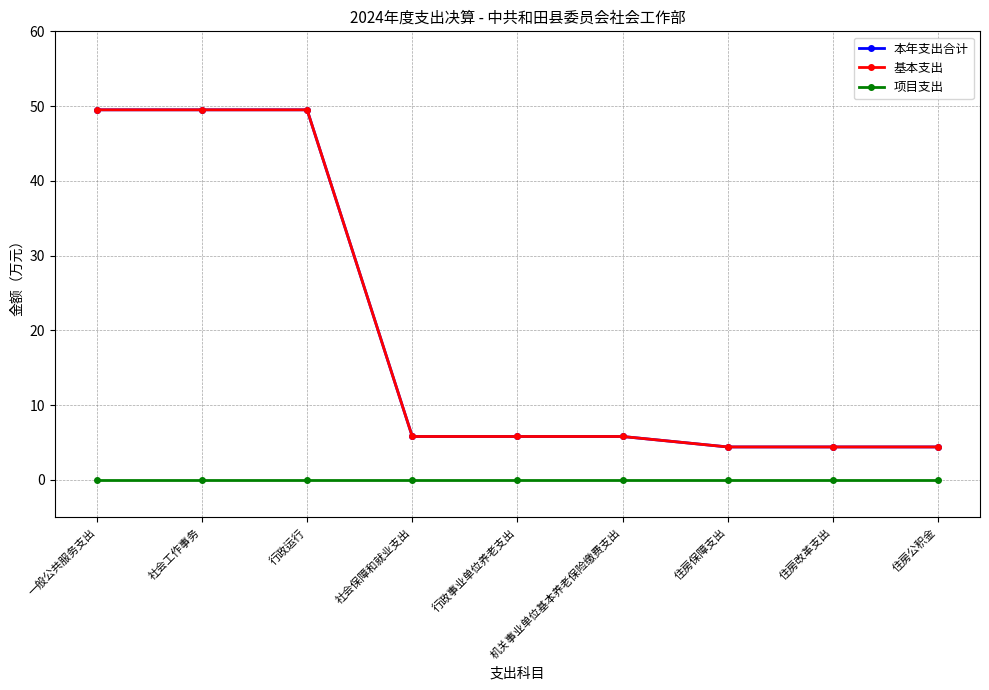

Count the number of data series in this chart.

3